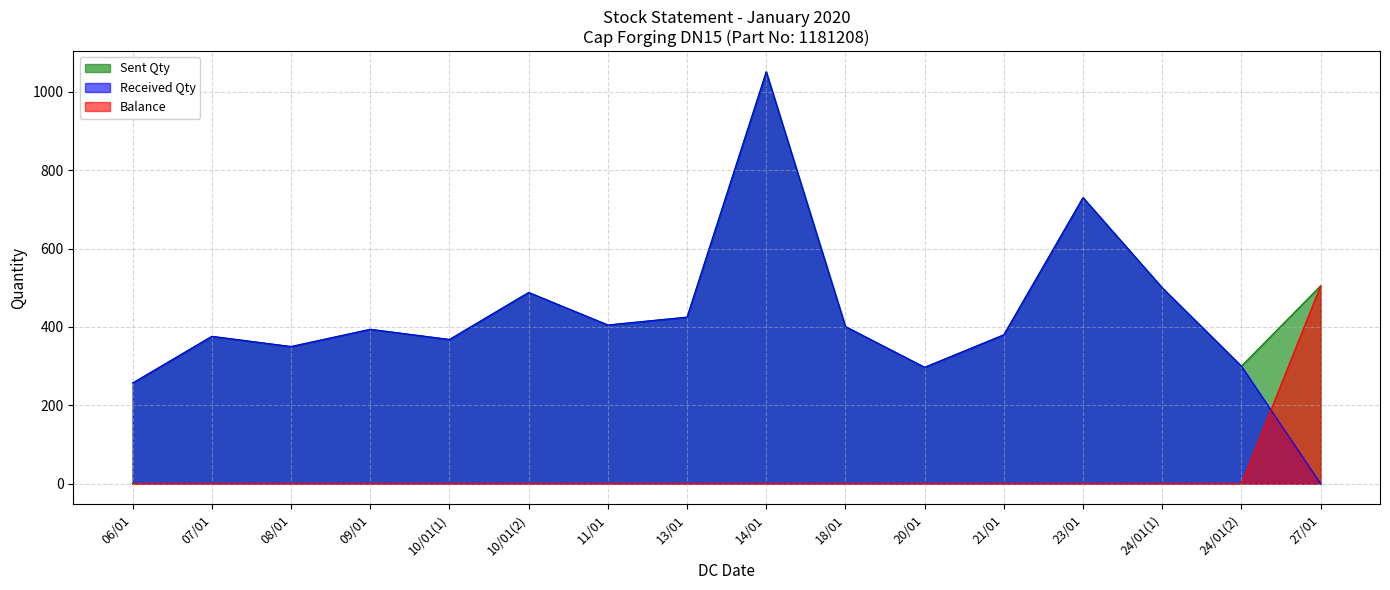

What is the value of the Received Qty point at the 6th from the left?

488